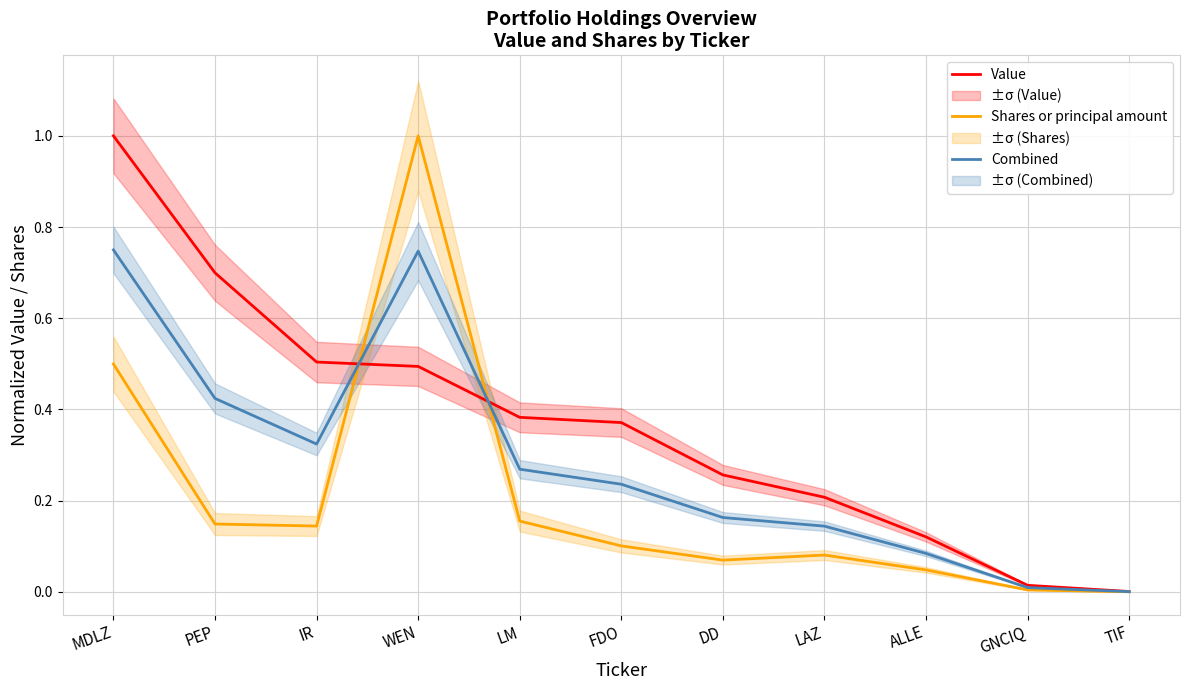

How many times do Combined and Value cross each other?

2